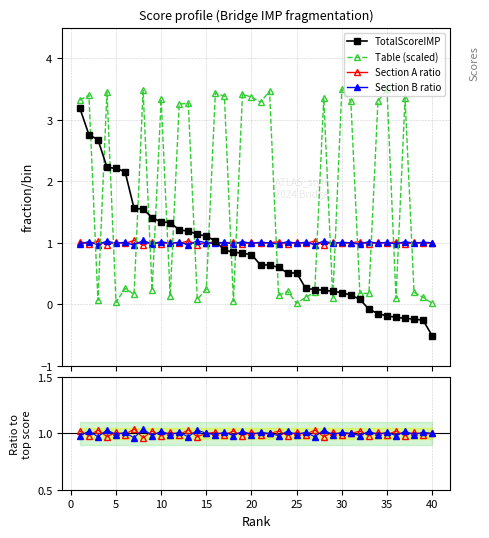

How many data points in Section A ratio are above 1?

18